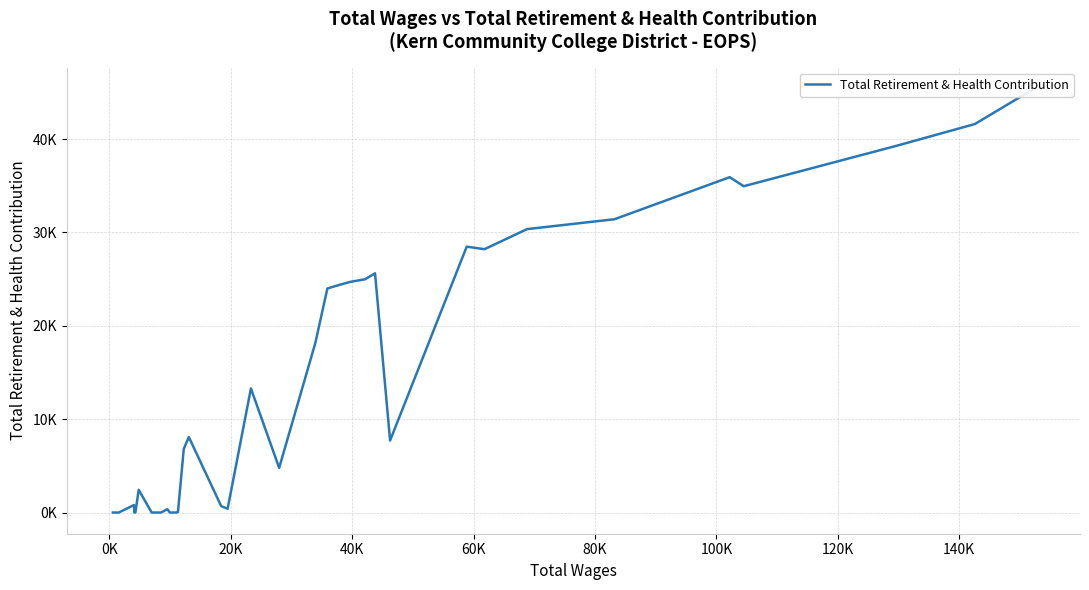

What is the difference between the maximum and minimum values?

45395